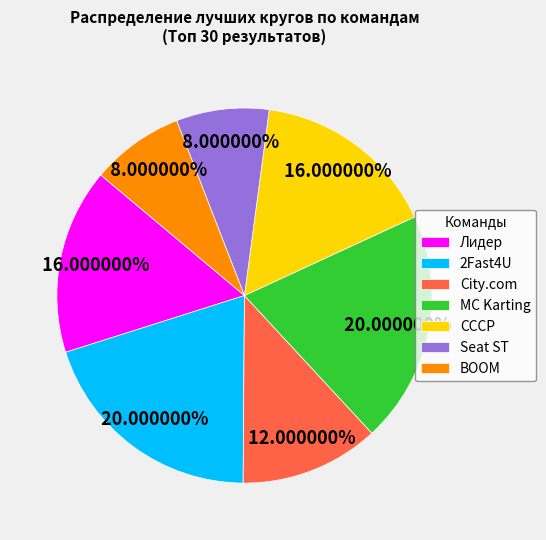

Is BOOM the majority of the pie?

No